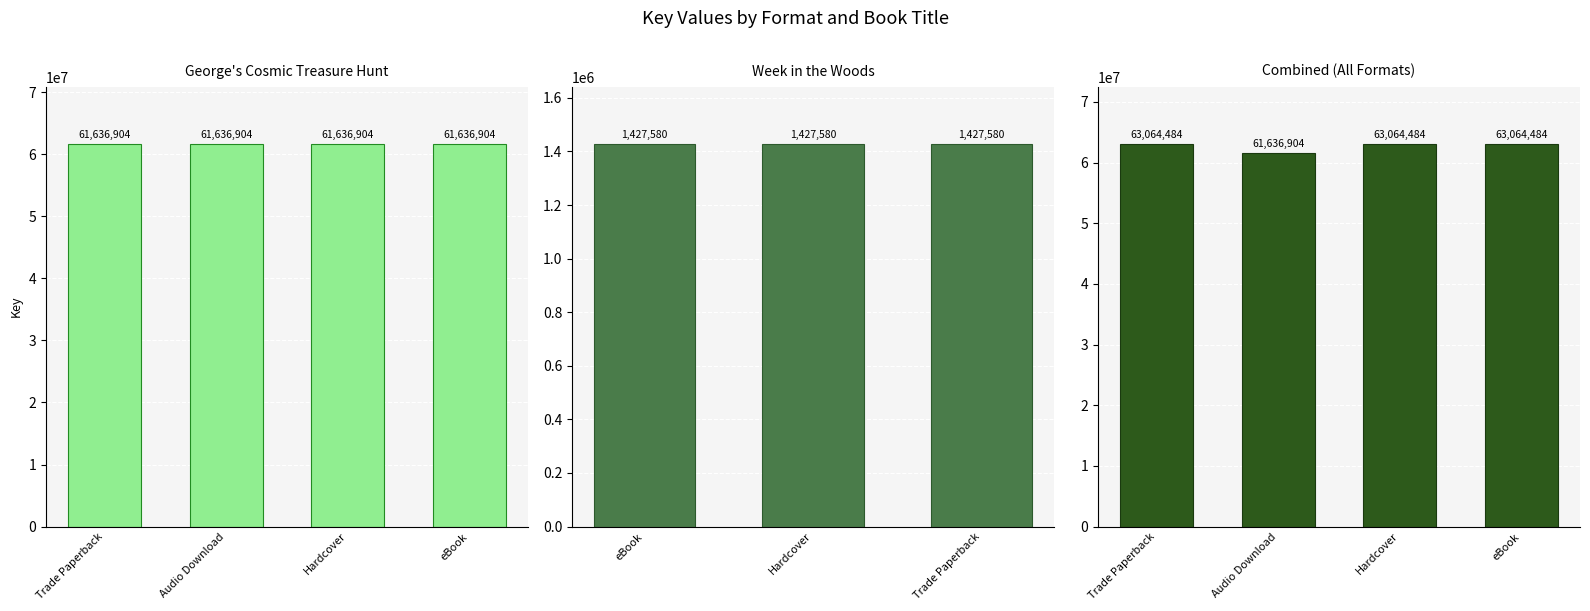

At which category is the sum across all series the highest?

Trade Paperback